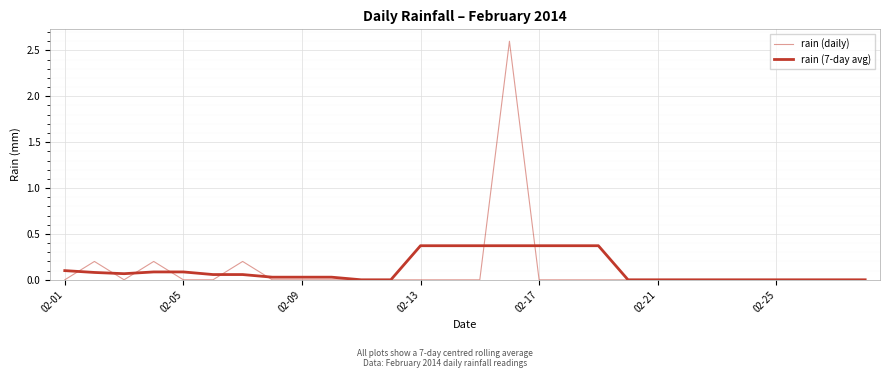

How many lines are shown in the chart?

2